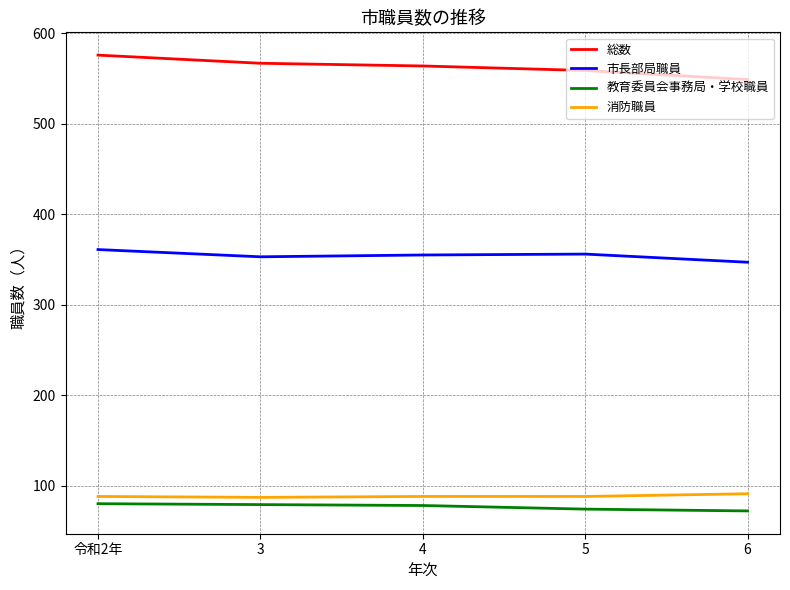

What are all the series names shown in the legend?

総数, 市長部局職員, 教育委員会事務局・学校職員, 消防職員